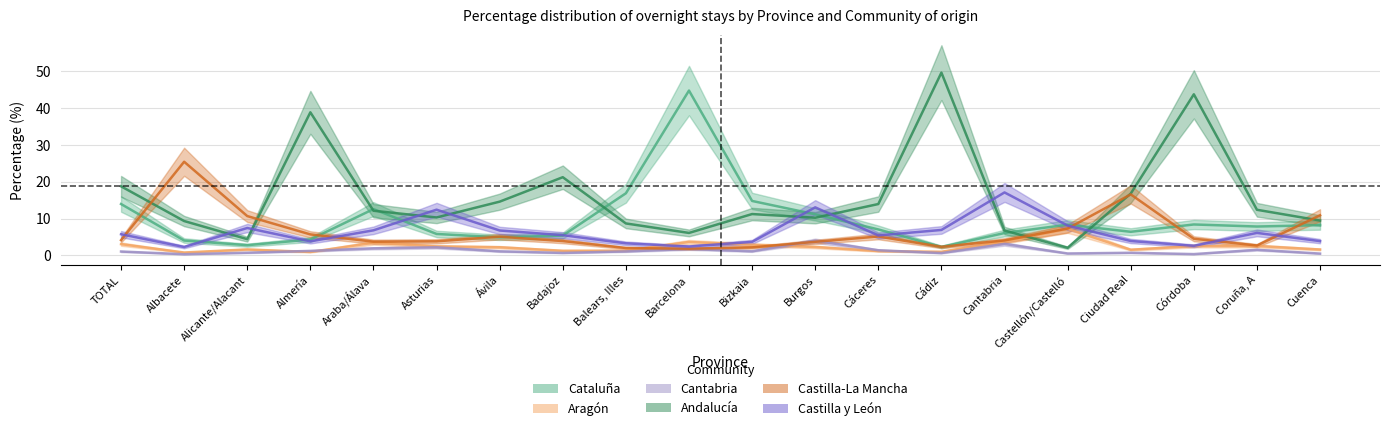

Rank the series at Cádiz from lowest to highest value.

Cantabria, Aragón, Cataluña, Castilla-La Mancha, Castilla y León, Andalucía